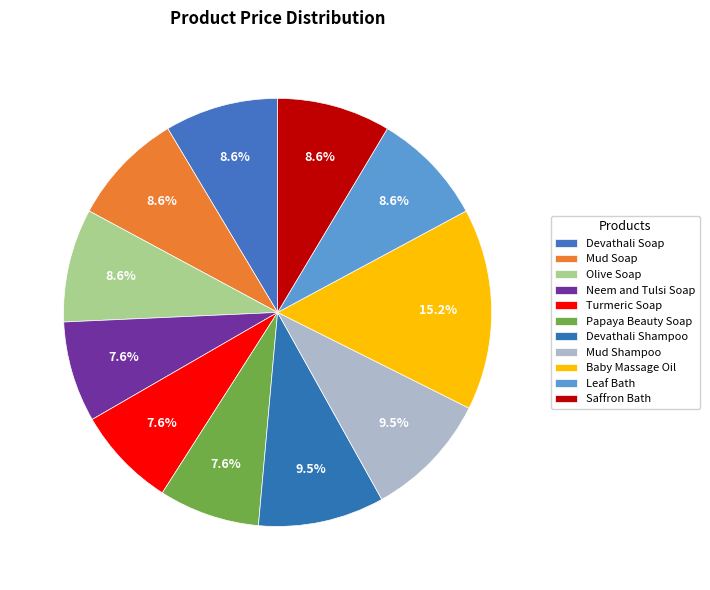

To the nearest percent, what is the difference between the largest and smallest slice percentages?

8%